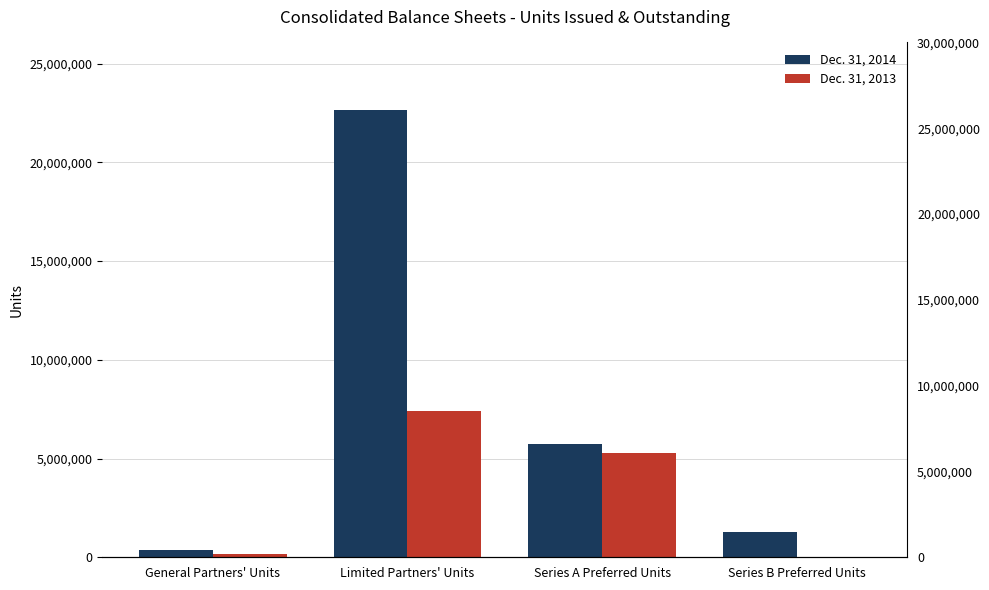

Reading left to right, transcribe all the data shown in this chart.

Dec. 31, 2014: General Partners' Units=392000	Limited Partners' Units=22670000	Series A Preferred Units=5745000	Series B Preferred Units=1255000
Dec. 31, 2013: General Partners' Units=185000	Limited Partners' Units=7414000	Series A Preferred Units=5279000	Series B Preferred Units=0